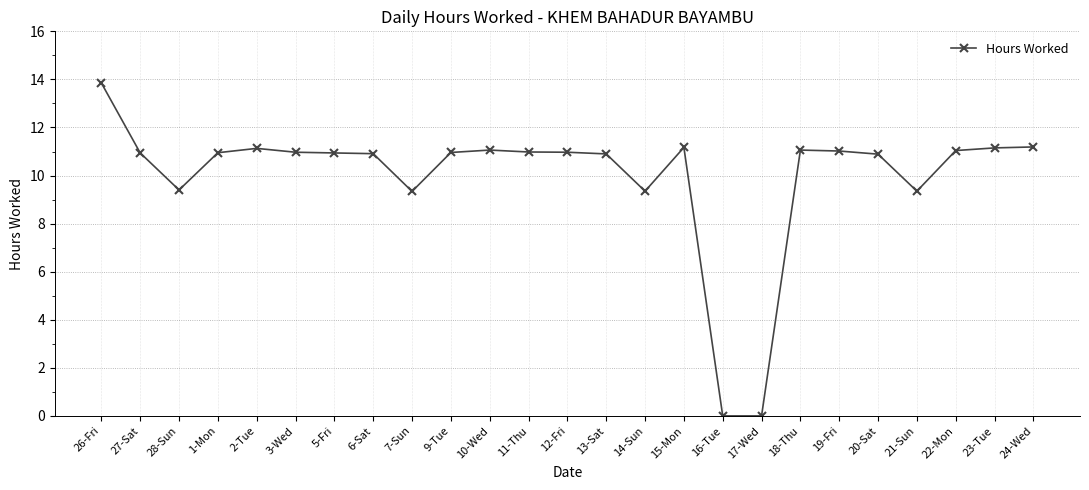

What is the difference between the values at 11-Thu and 20-Sat?

0.1